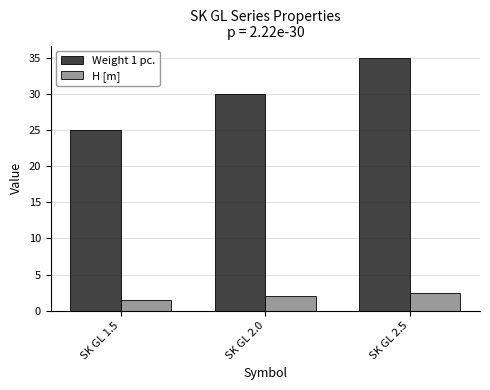

Reading left to right, list all the values displayed in this chart.

Weight 1 pc.: 25.0	30.0	35.0
H [m]: 1.5	2.0	2.5